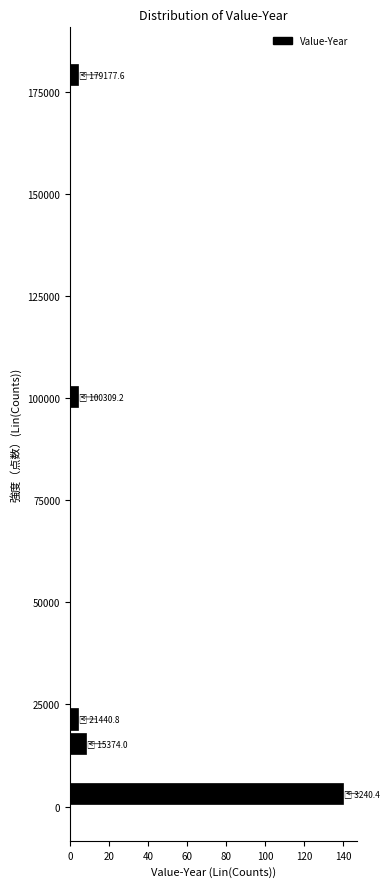

Around what value on the y-axis is the longest bar? Give the approximate position of its centre, as read against the axis.

5000